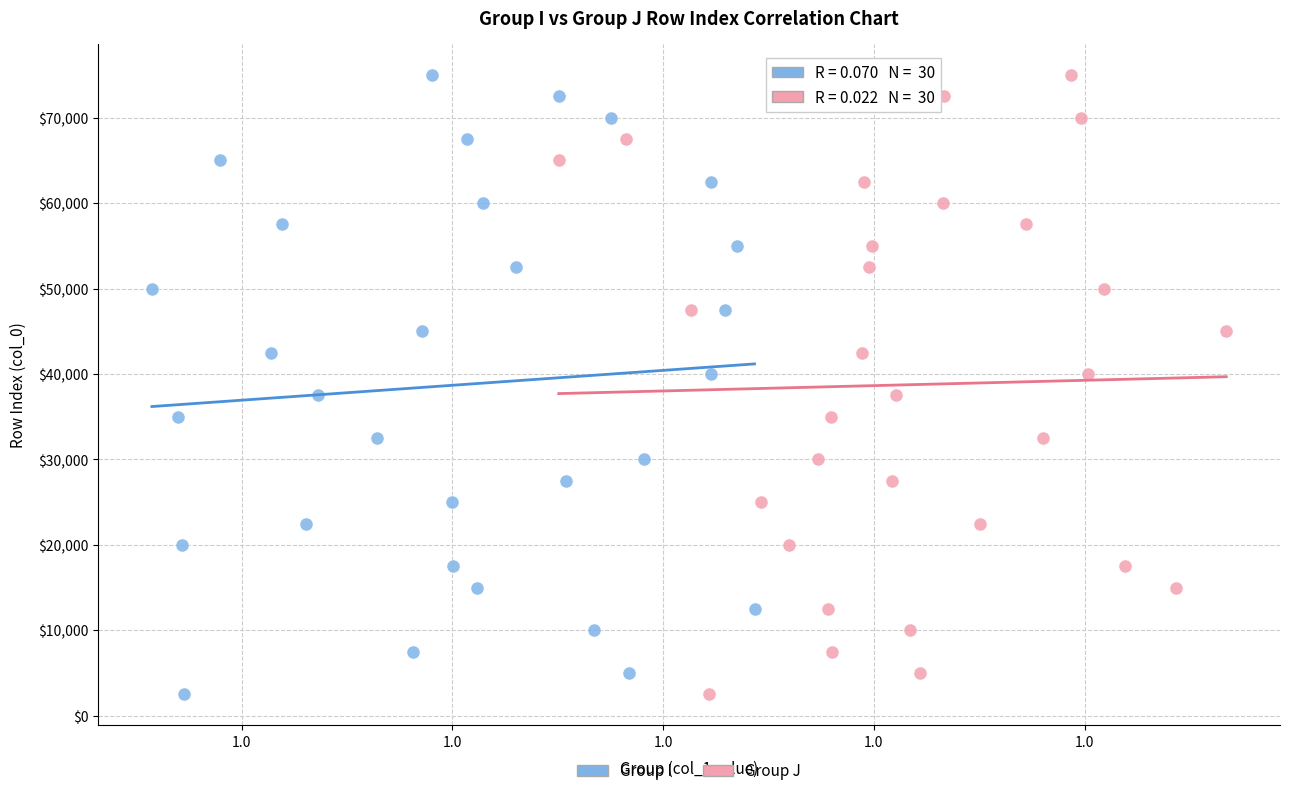

What are all the series names shown in the legend?

Group I, Group J